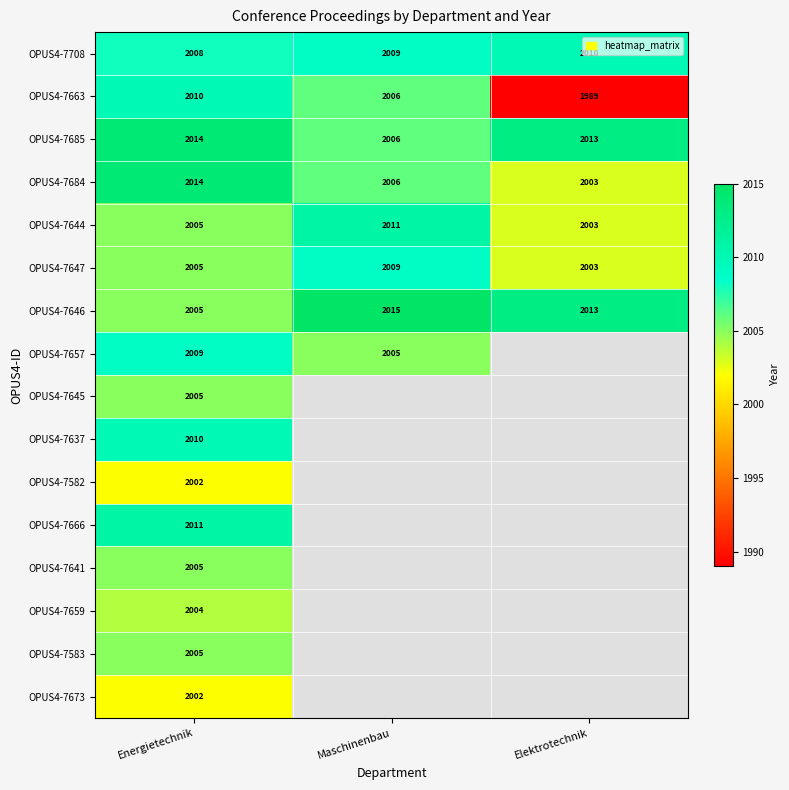

How many values in the OPUS4-7644 series are below 2005?

1